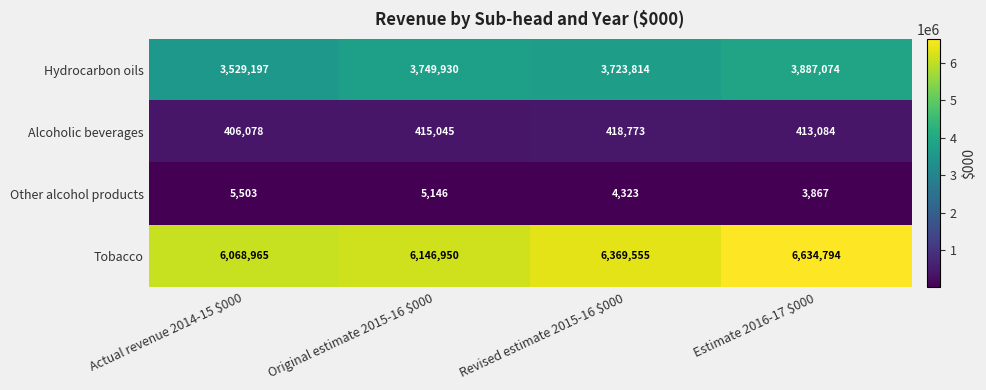

At which label does Other alcohol products first exceed 5146?

Actual revenue 2014-15 $000